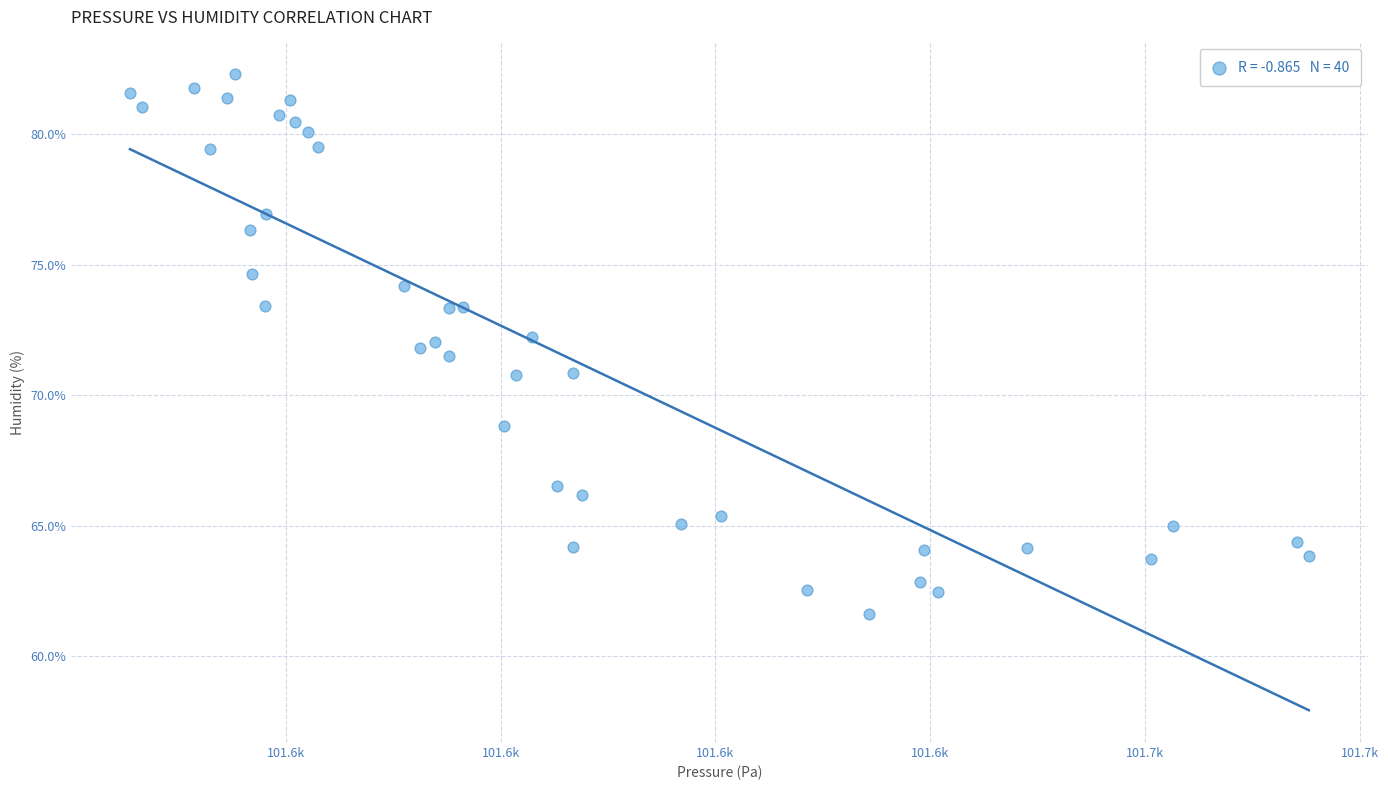

What is the range of Y values (max minus min)?

20.7